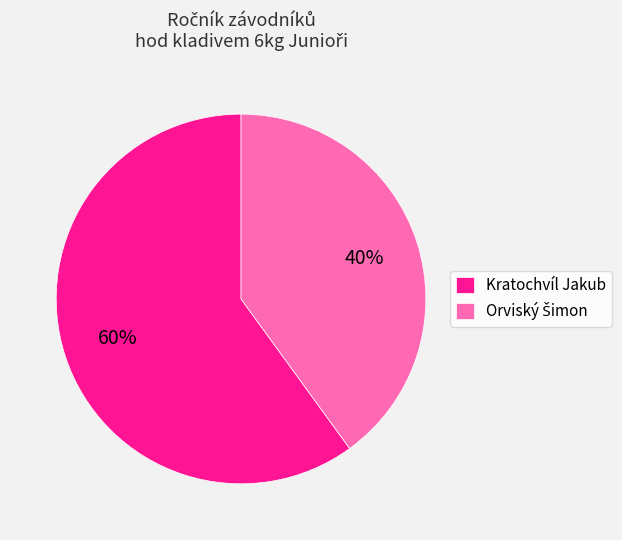

To the nearest percent, what is the difference between the largest and smallest slice percentages?

20%